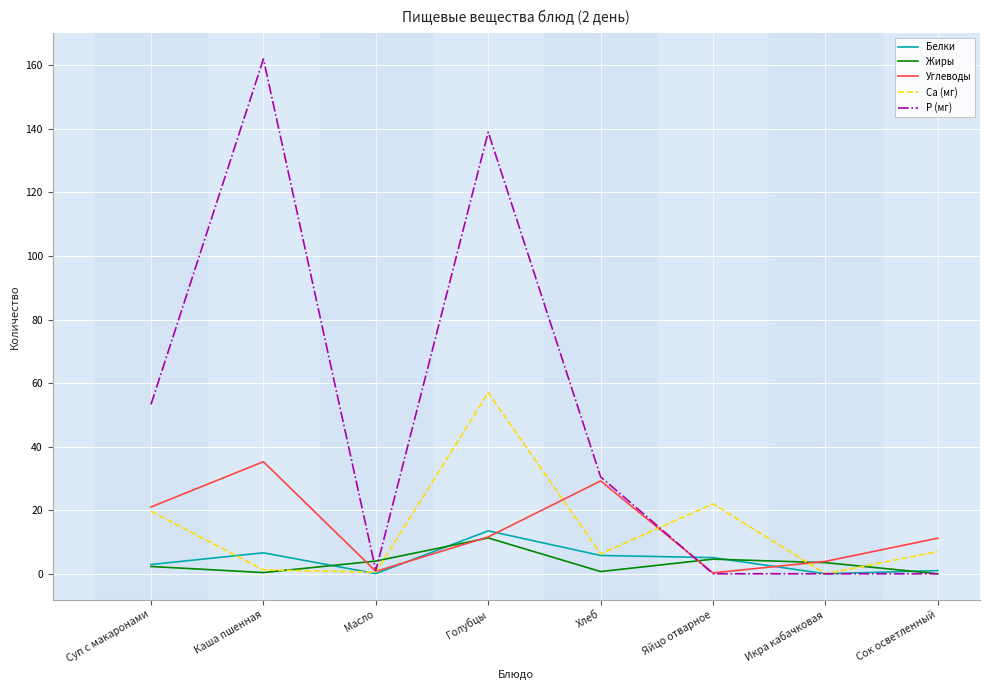

Which series has the largest total across all categories?

Р (мг)